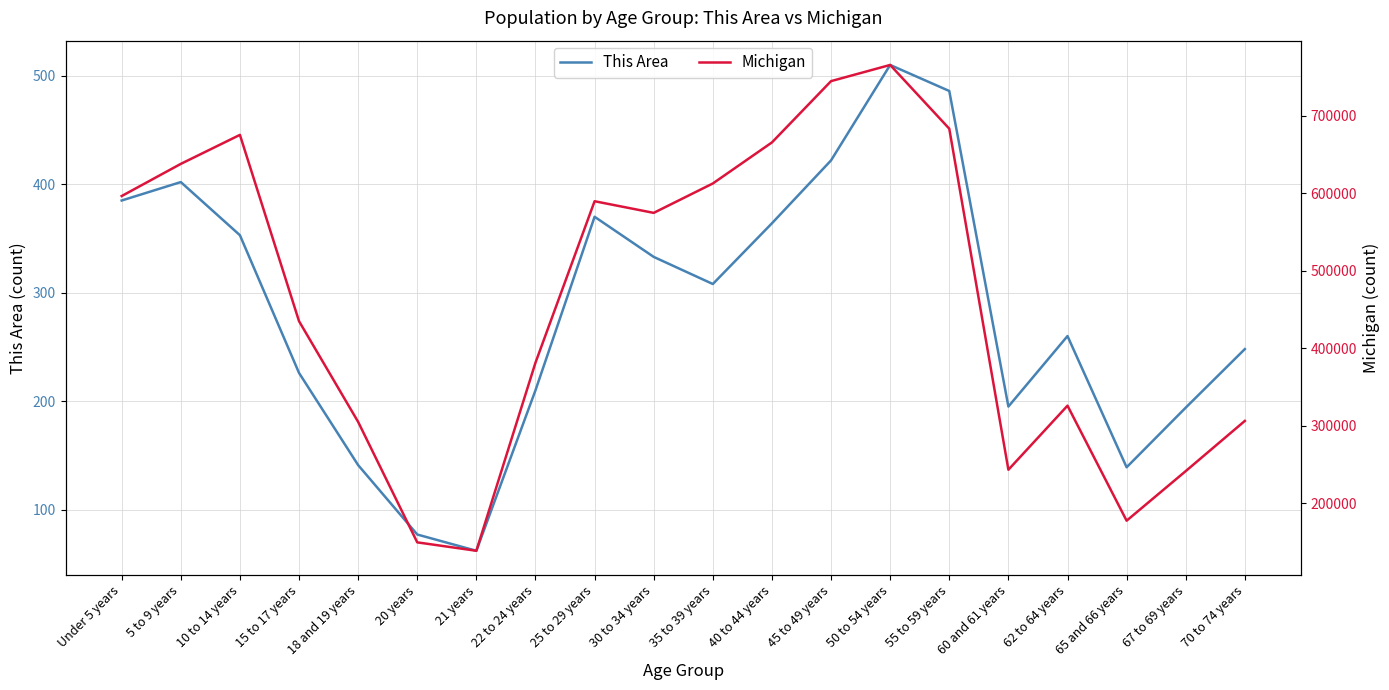

What is the total value across all series at 15 to 17 years?

435008